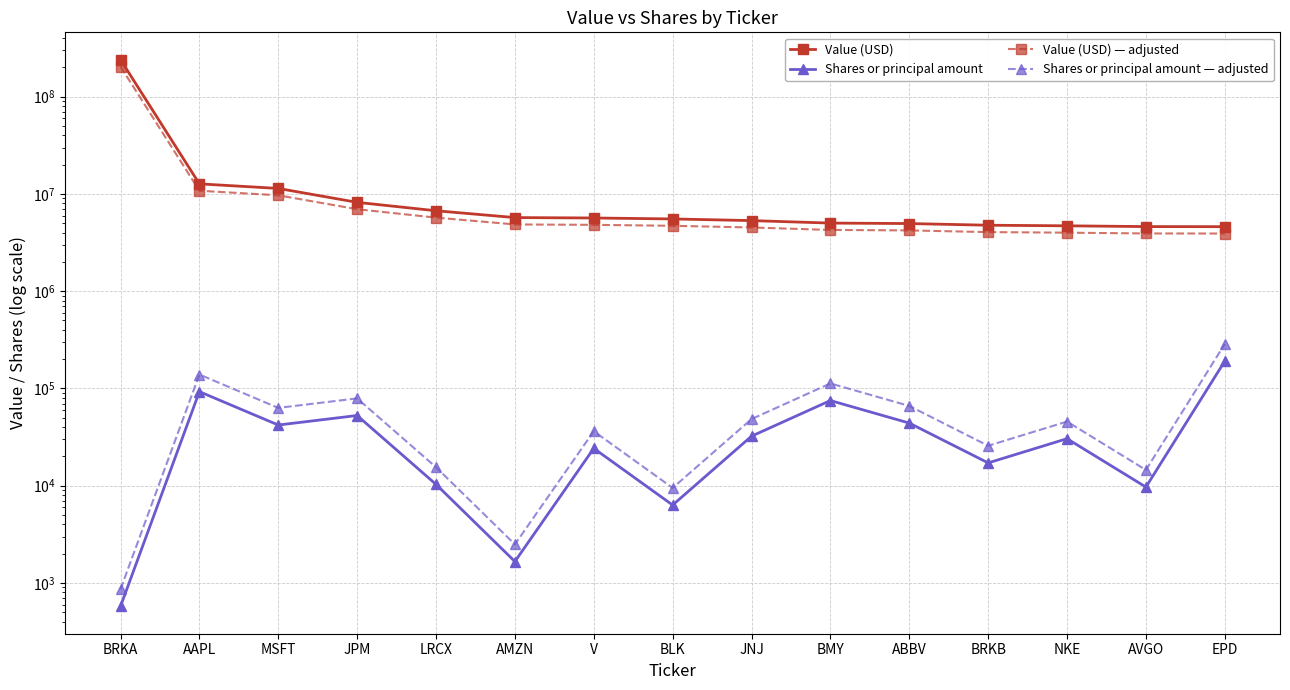

Which category has the lowest value across all series?

BRKA